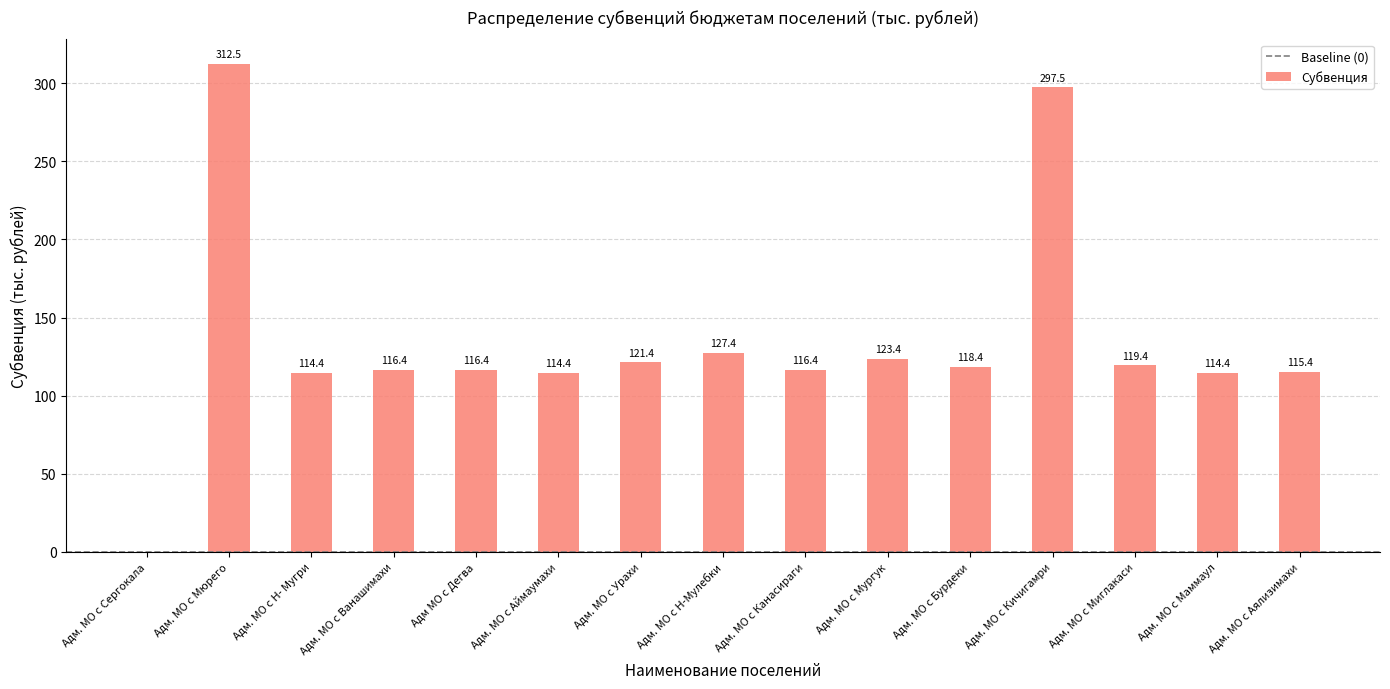

Read the value at Адм. МО с Миглакаси.

119.4